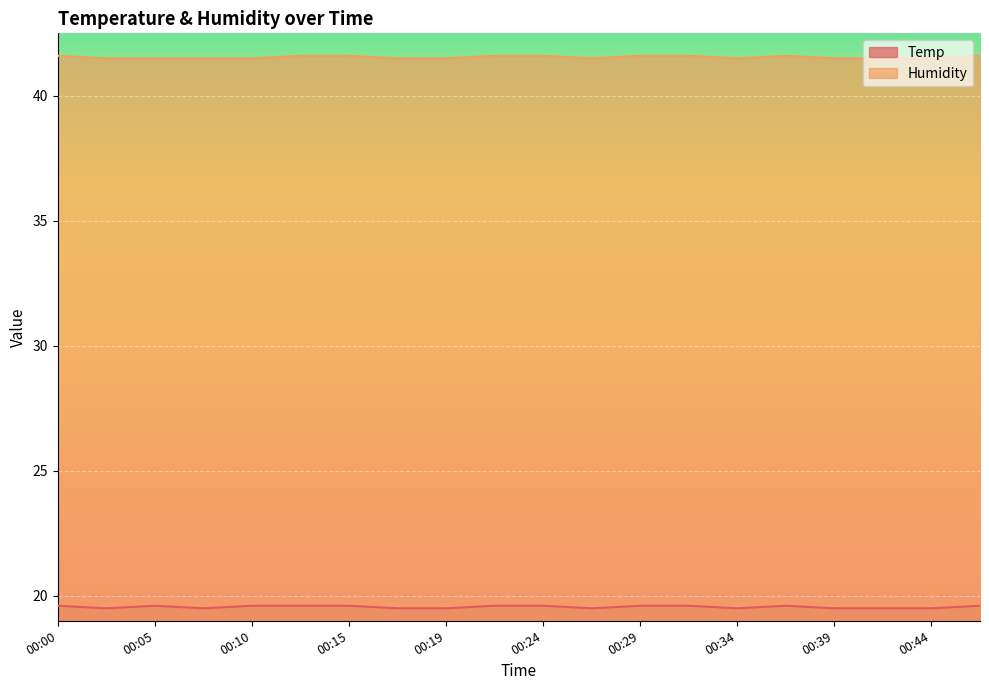

Reading left to right, extract all data points from this chart.

Temp: 00:00=19.6	00:02=19.5	00:05=19.6	00:07=19.5	00:10=19.6	00:12=19.6	00:15=19.6	00:17=19.5	00:19=19.5	00:22=19.6	00:24=19.6	00:27=19.5	00:29=19.6	00:32=19.6	00:34=19.5	00:37=19.6	00:39=19.5	00:42=19.5	00:44=19.5	00:46=19.6
Humidity: 00:00=41.6	00:02=41.5	00:05=41.5	00:07=41.5	00:10=41.5	00:12=41.6	00:15=41.6	00:17=41.5	00:19=41.5	00:22=41.6	00:24=41.6	00:27=41.5	00:29=41.6	00:32=41.6	00:34=41.5	00:37=41.6	00:39=41.5	00:42=41.5	00:44=41.5	00:46=41.6